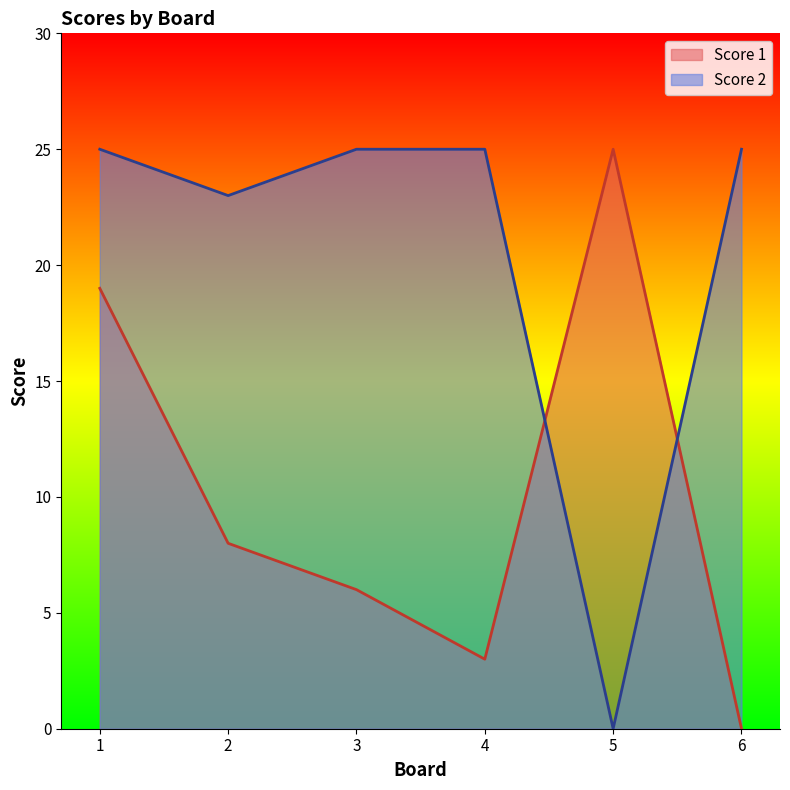

How many interior local valleys does the Score 2 series have?

2